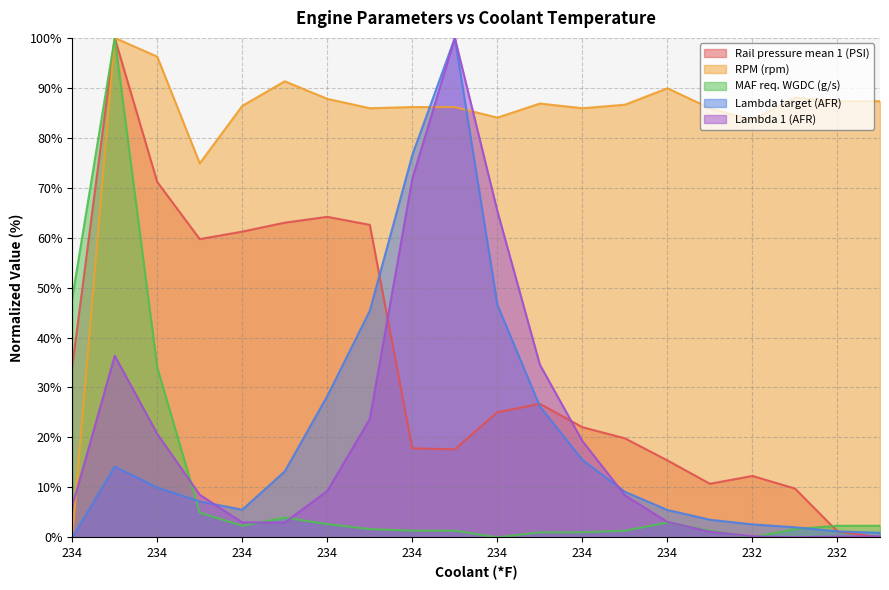

Which series has the largest total across all categories?

RPM (rpm)